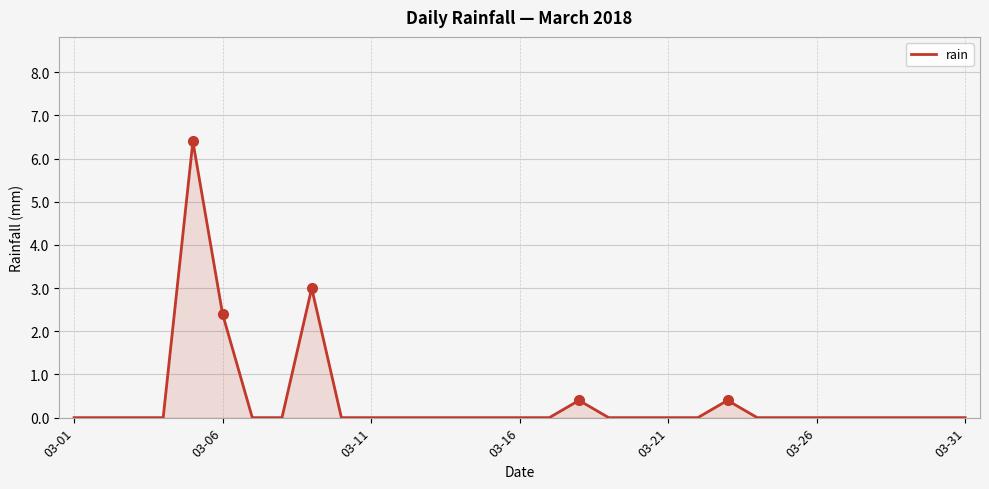

What is the difference between the maximum and minimum values?

6.4